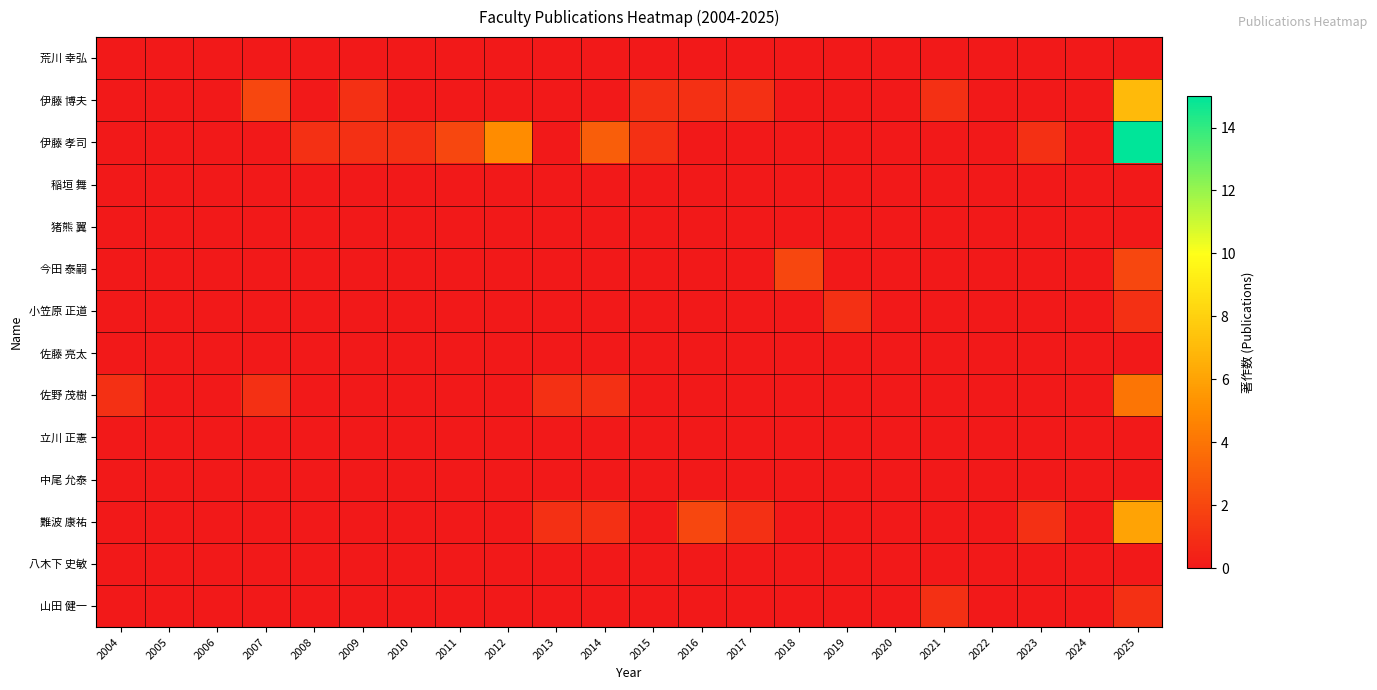

Which series has the largest total across all categories?

伊藤 孝司